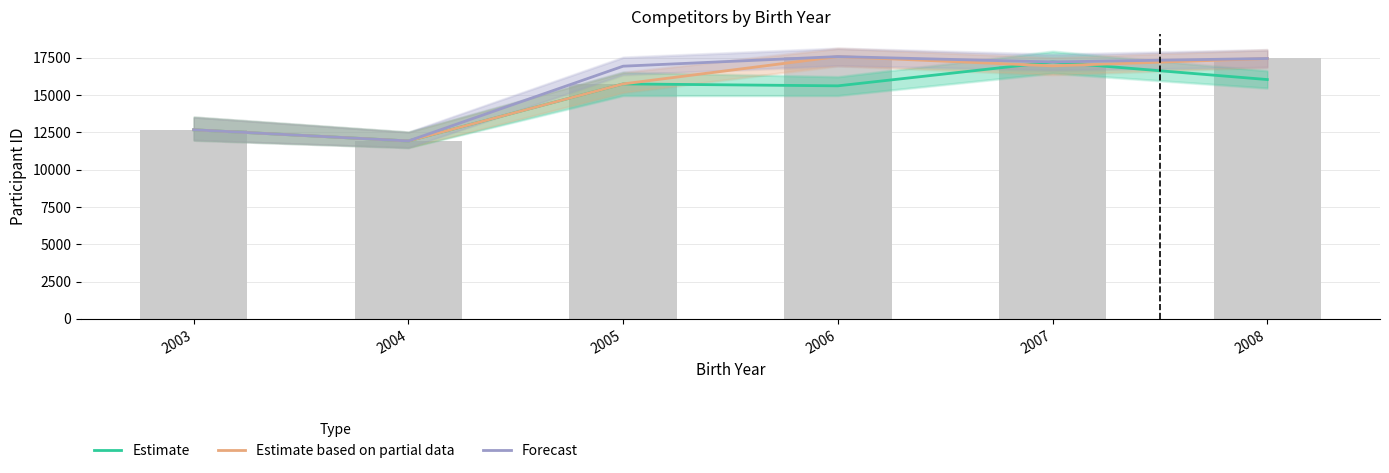

Reading right to left, extract all data points from this chart.

Estimate: 2008=16042	2007=17222	2006=15621	2005=15751	2004=11926	2003=12675
Estimate based on partial data: 2008=17454	2007=16960	2006=17583	2005=15751	2004=11926	2003=12675
Forecast: 2008=17454	2007=17222	2006=17583	2005=16939	2004=11926	2003=12675